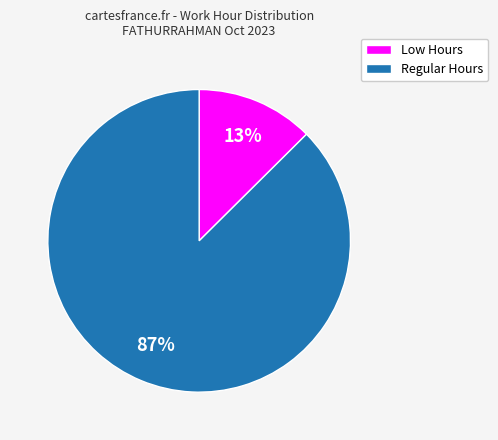

Which slice is the largest?

Regular Hours